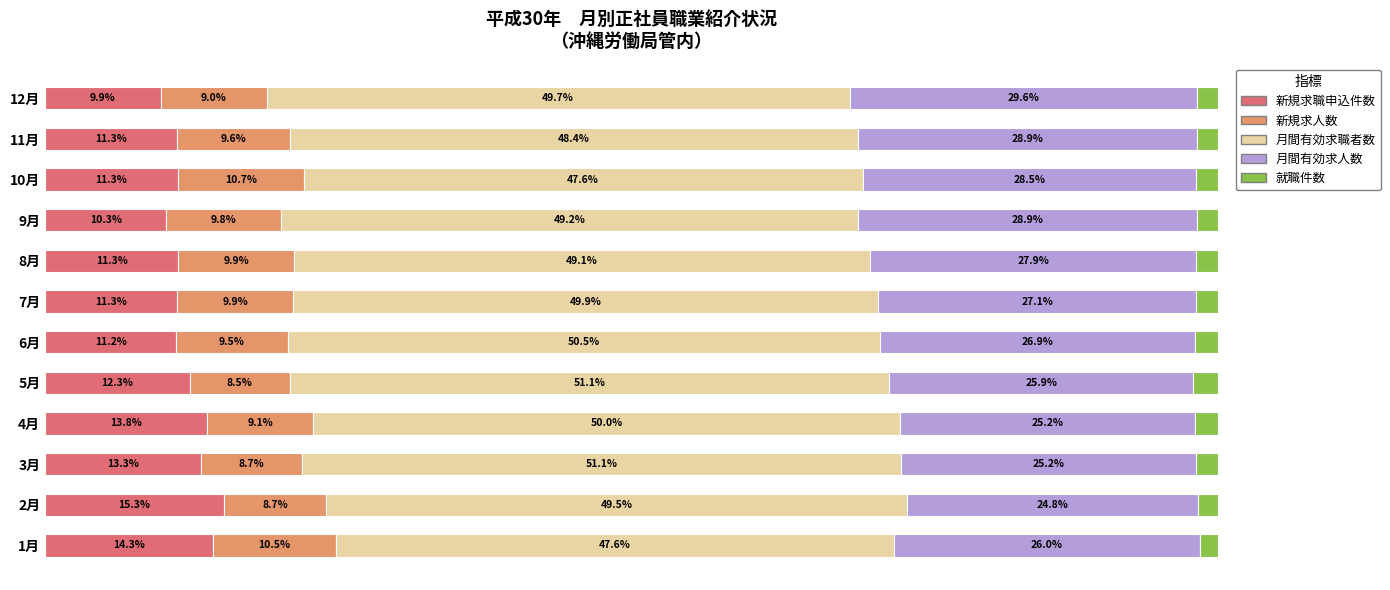

At which label does 新規求職申込件数 reach its minimum?

12月